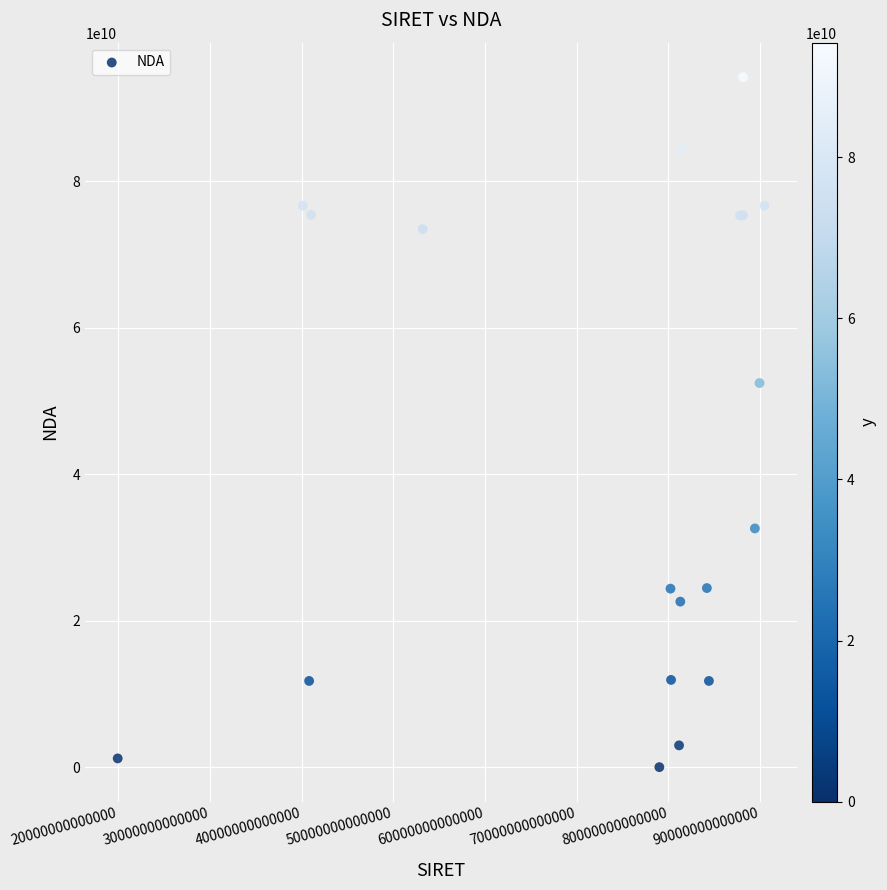

What Y value in the scatter plot is closest to 47101055860?

52440930244